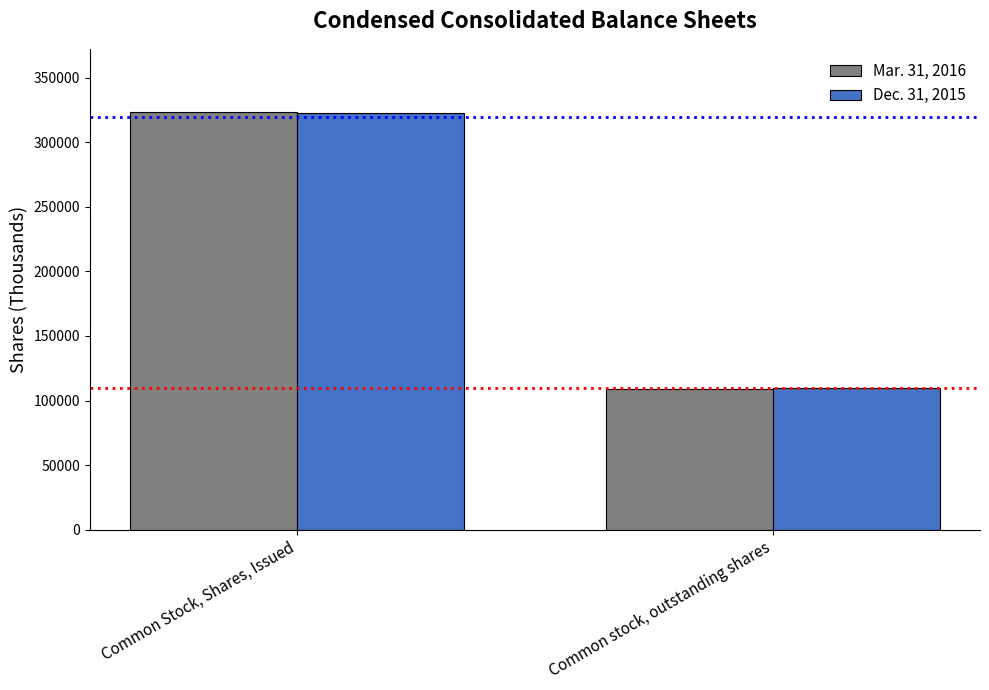

Which series has the widest spread of values?

Mar. 31, 2016